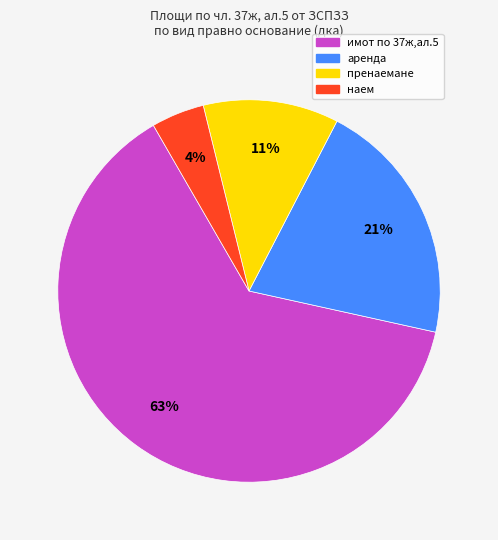

Is there a majority slice in this chart?

Yes